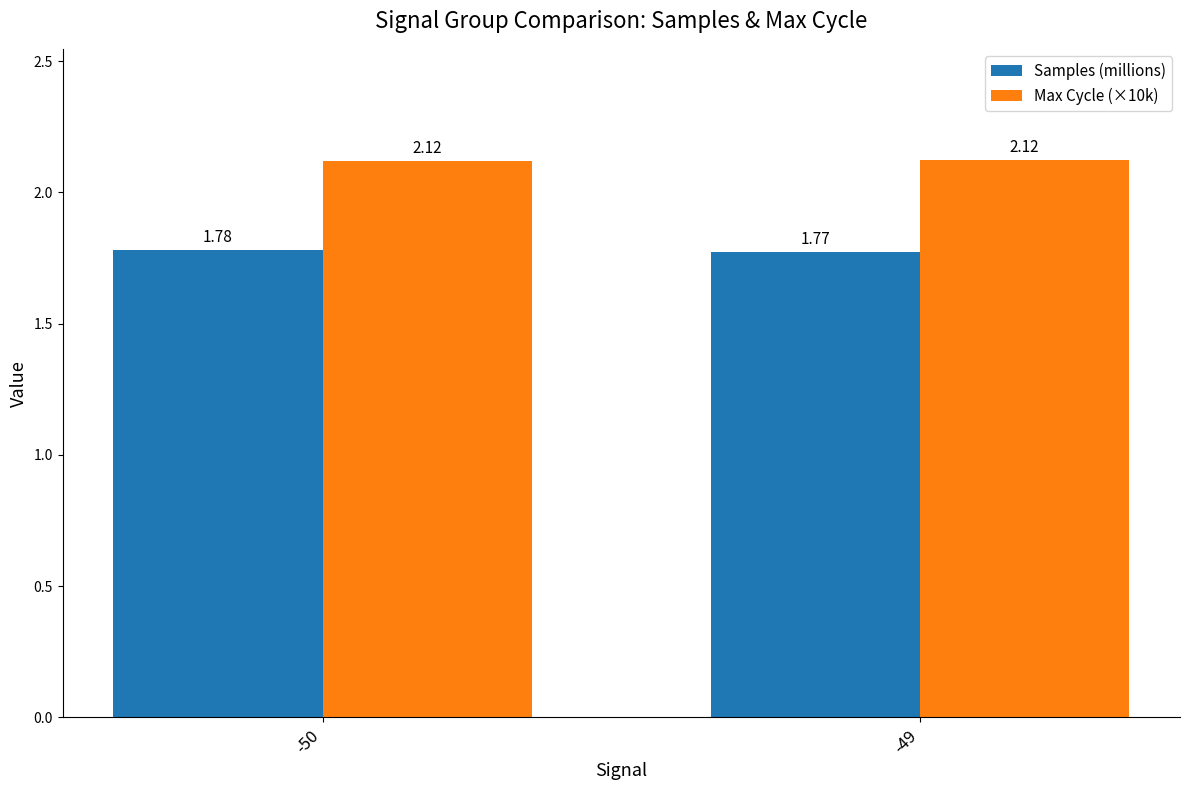

Which series has the largest total across all categories?

Max Cycle (×10k)